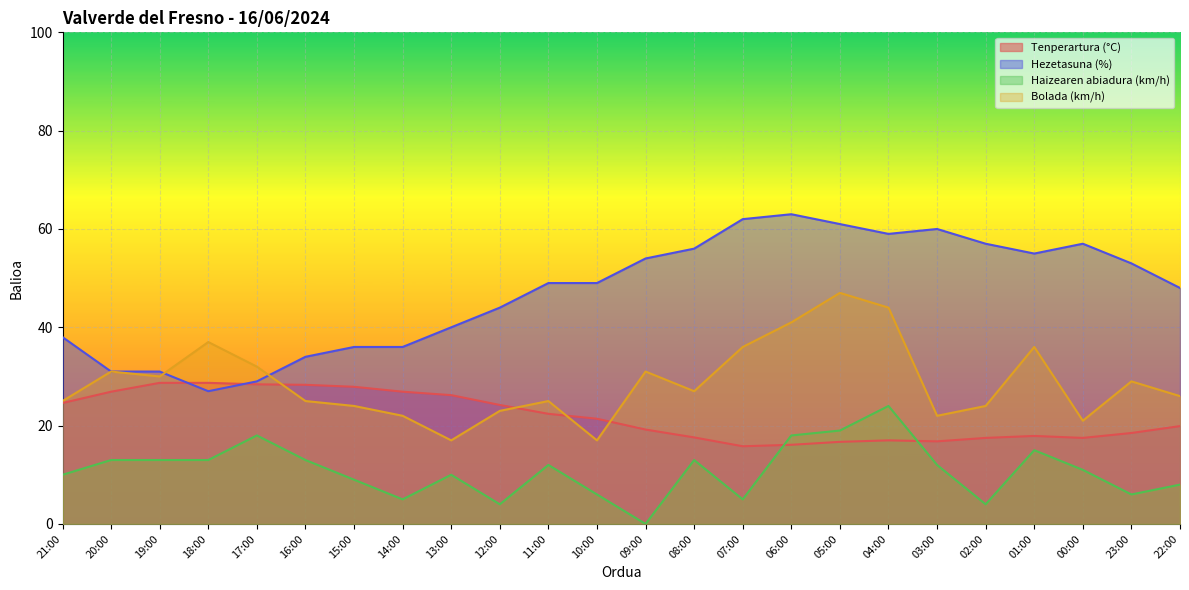

What value does the Bolada (km/h) series have at 13:00?

17.0